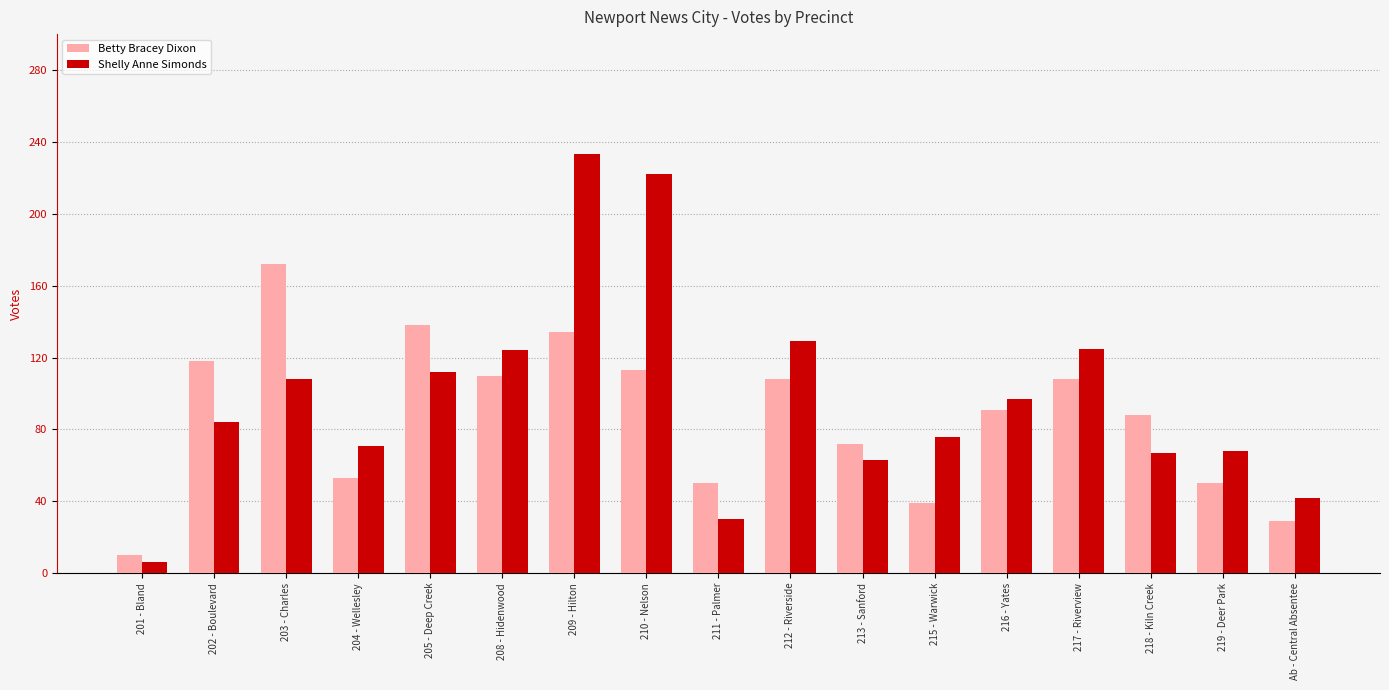

What is the approximate value of Betty Bracey Dixon at 211 - Palmer?

50